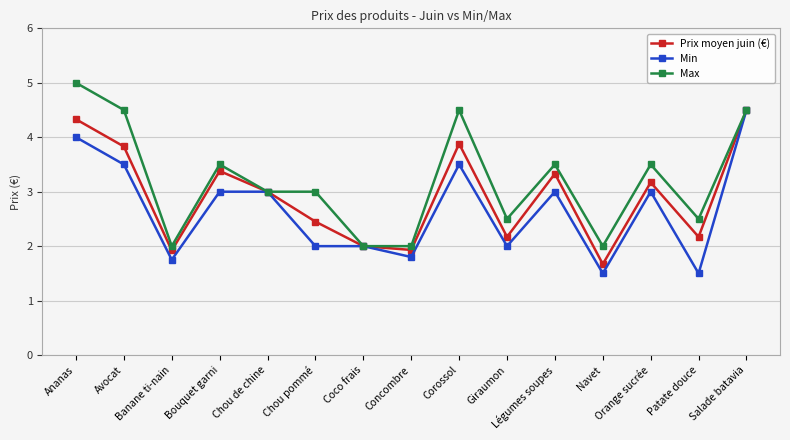

Which series has the largest total across all categories?

Max